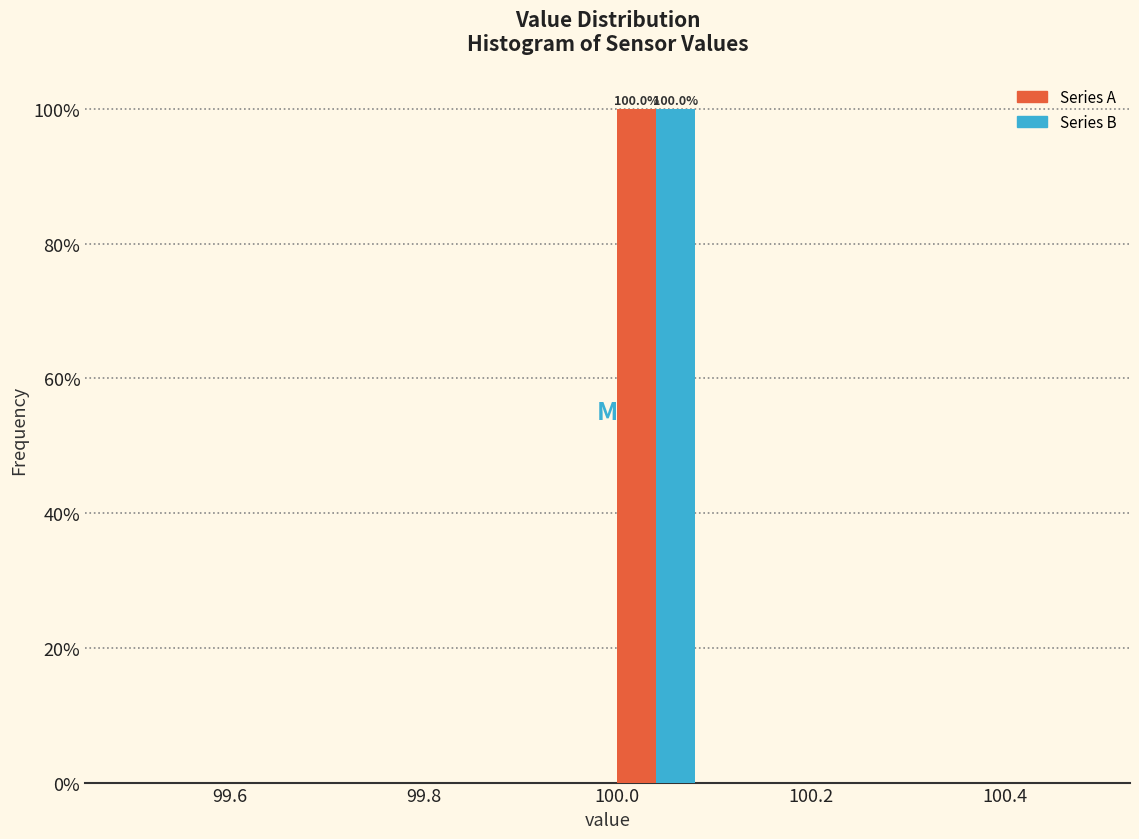

In the Series B series, which range on the x-axis has the tallest bar?

99.99 to 100.09